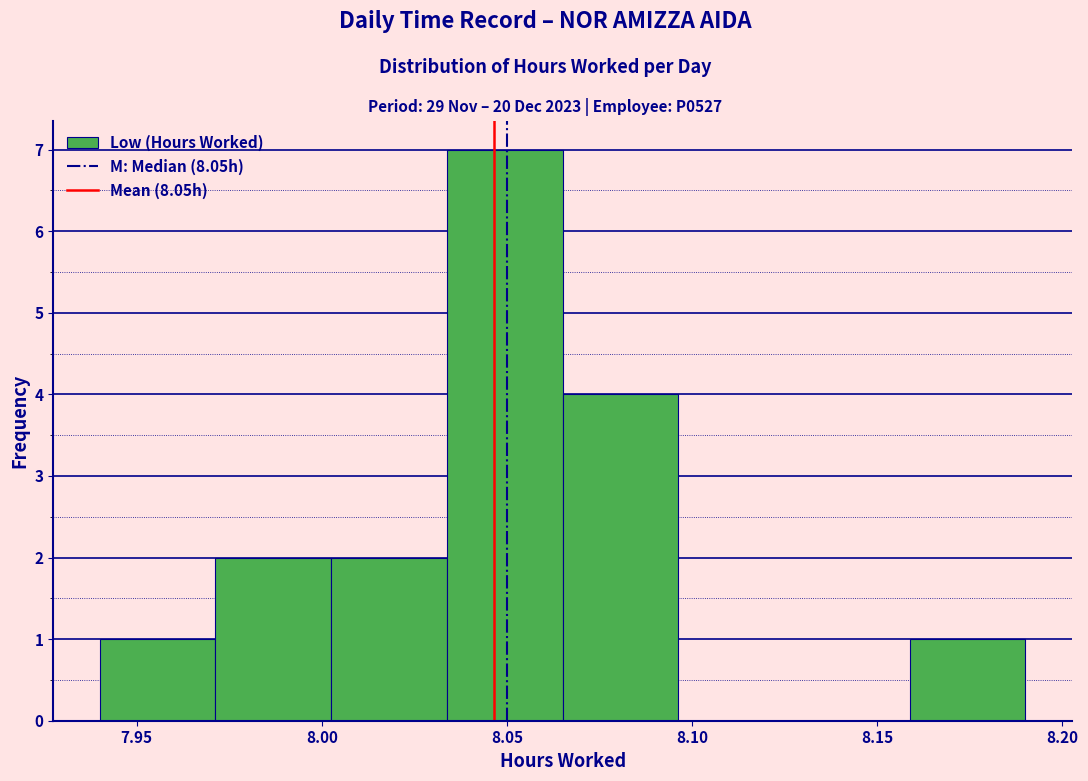

Reading left to right, list every bar in this chart as the range it spans on the x-axis followed by its height. Neither the bar edges nor the heights are printed on the chart, so give them approximately, as read against the axes.

7.940 to 7.970: 1
7.970 to 8.005: 2
8.005 to 8.035: 2
8.035 to 8.065: 7
8.065 to 8.095: 4
8.095 to 8.130: 0
8.130 to 8.160: 0
8.160 to 8.190: 1